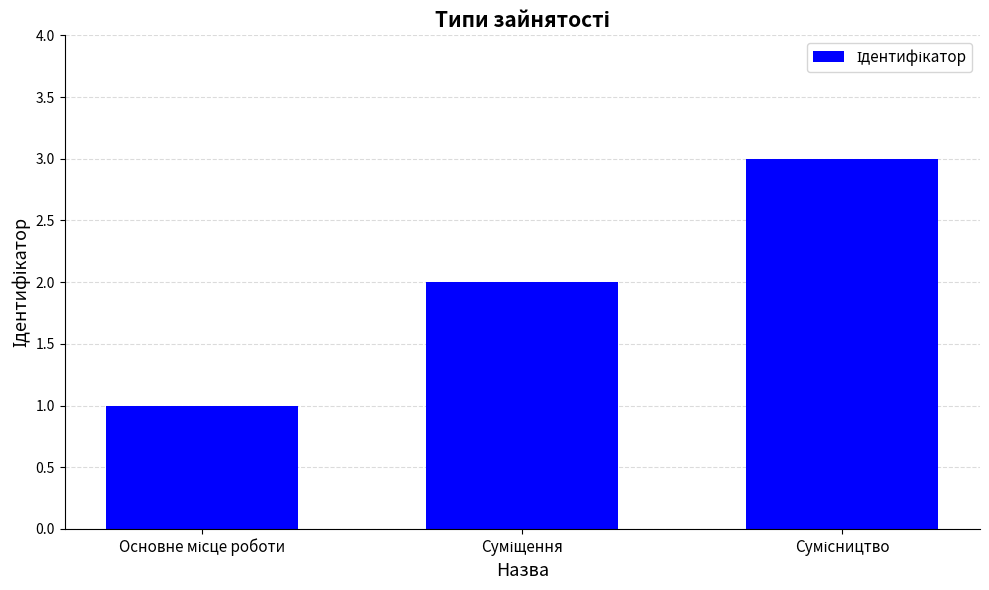

What is the sum of all values?

6